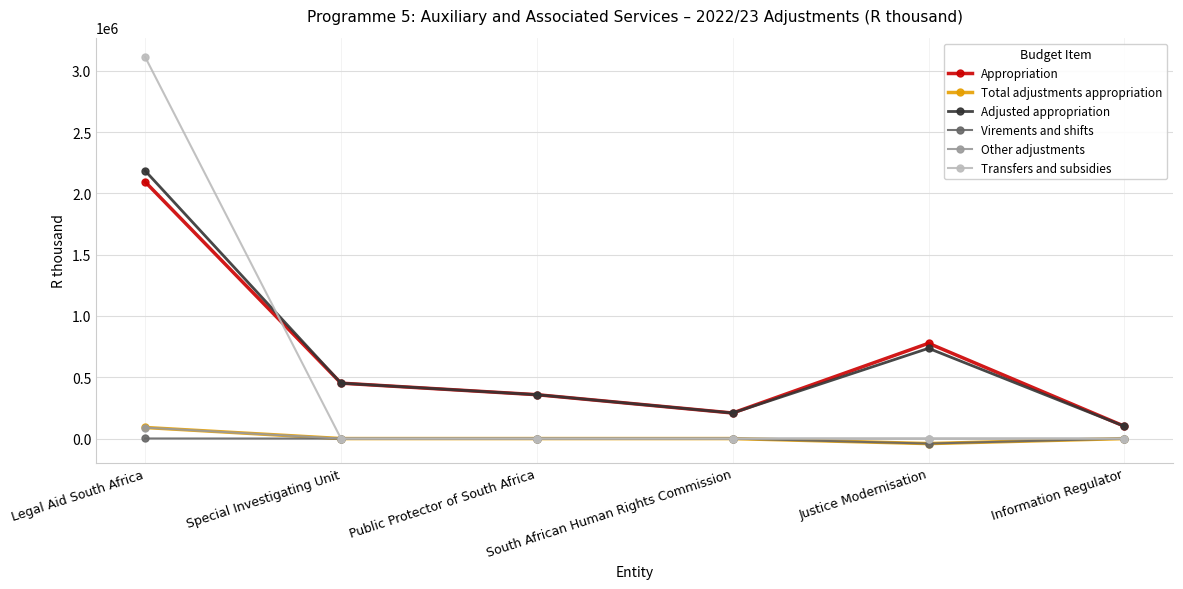

At which category is the sum across all series the highest?

Legal Aid South Africa